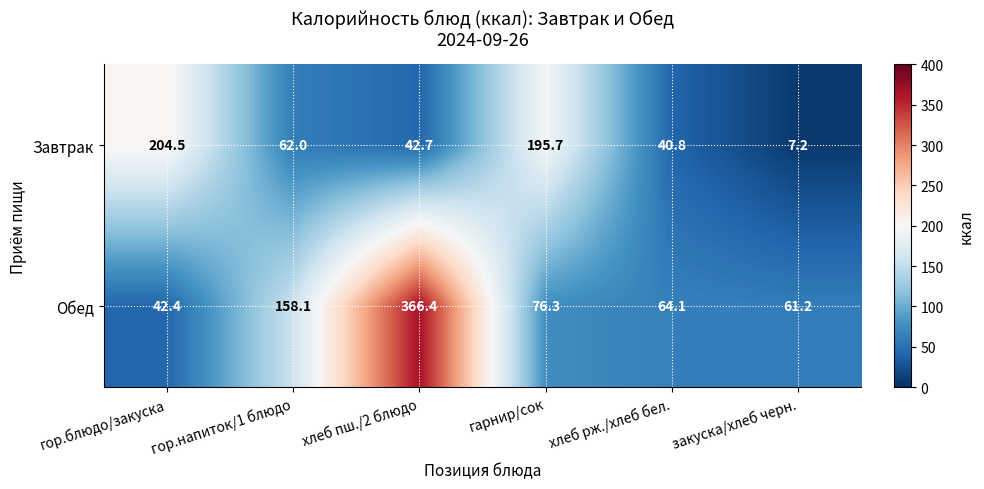

Which label corresponds to the smallest value in the chart?

закуска/хлеб черн.